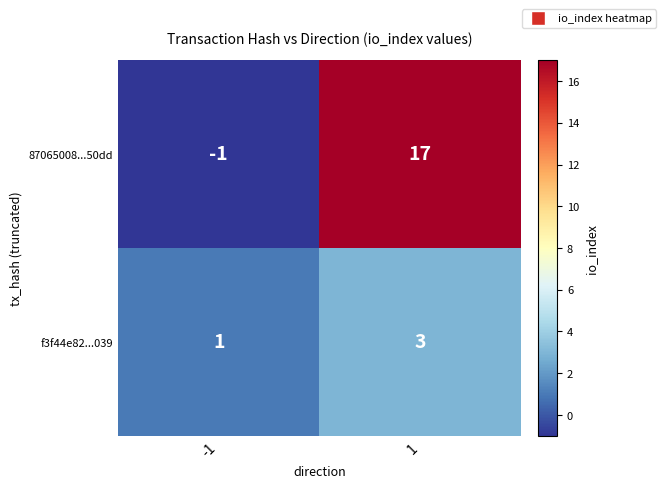

What is the sum of all f3f44e82...039 values?

4